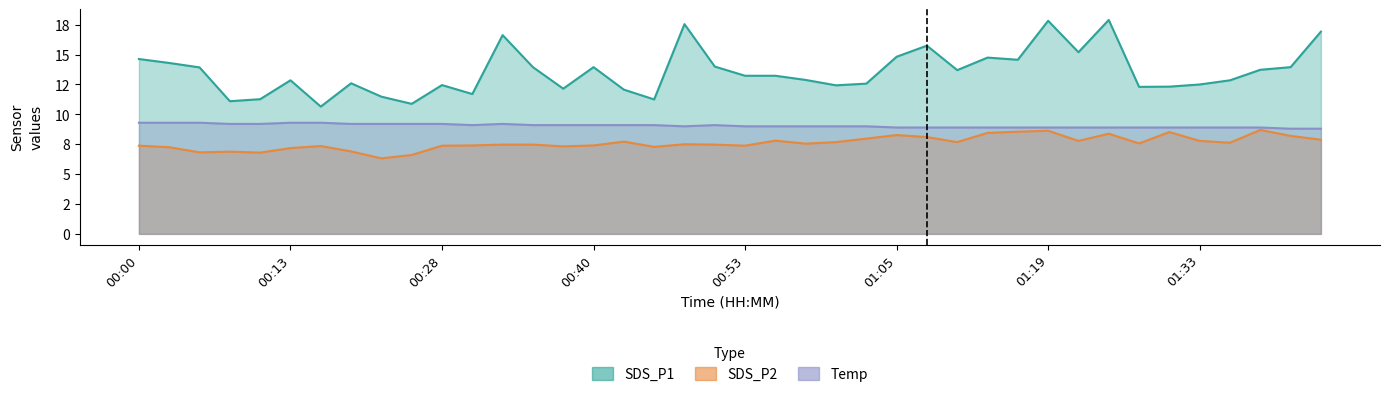

Count the Temp values in the range 8 to 9.

21